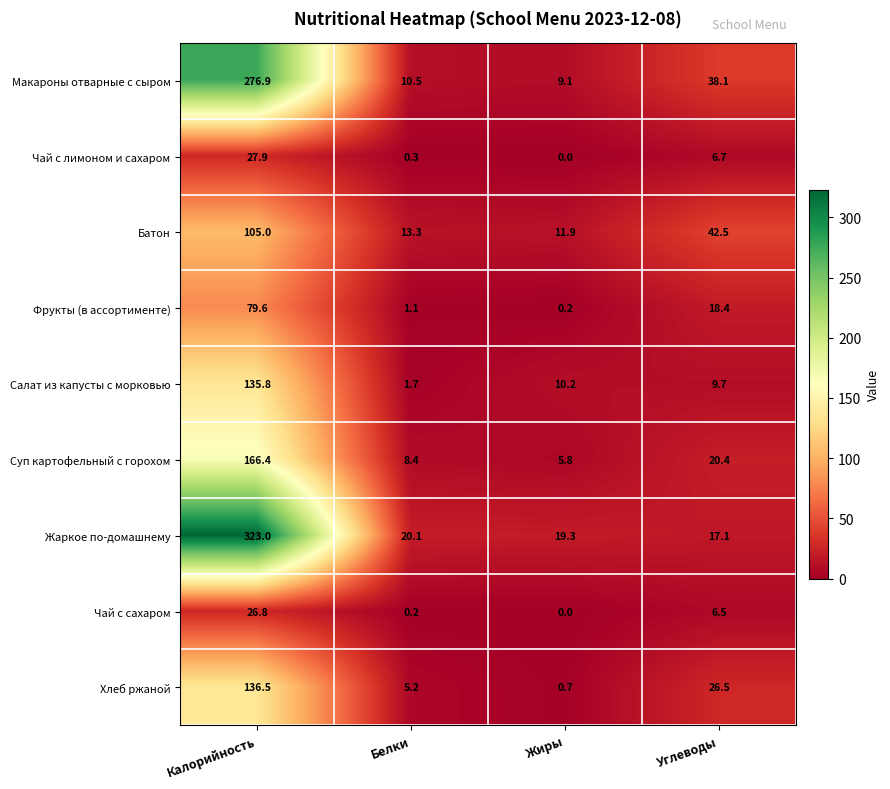

What is the spread (max minus min) of values at Жиры?

19.3